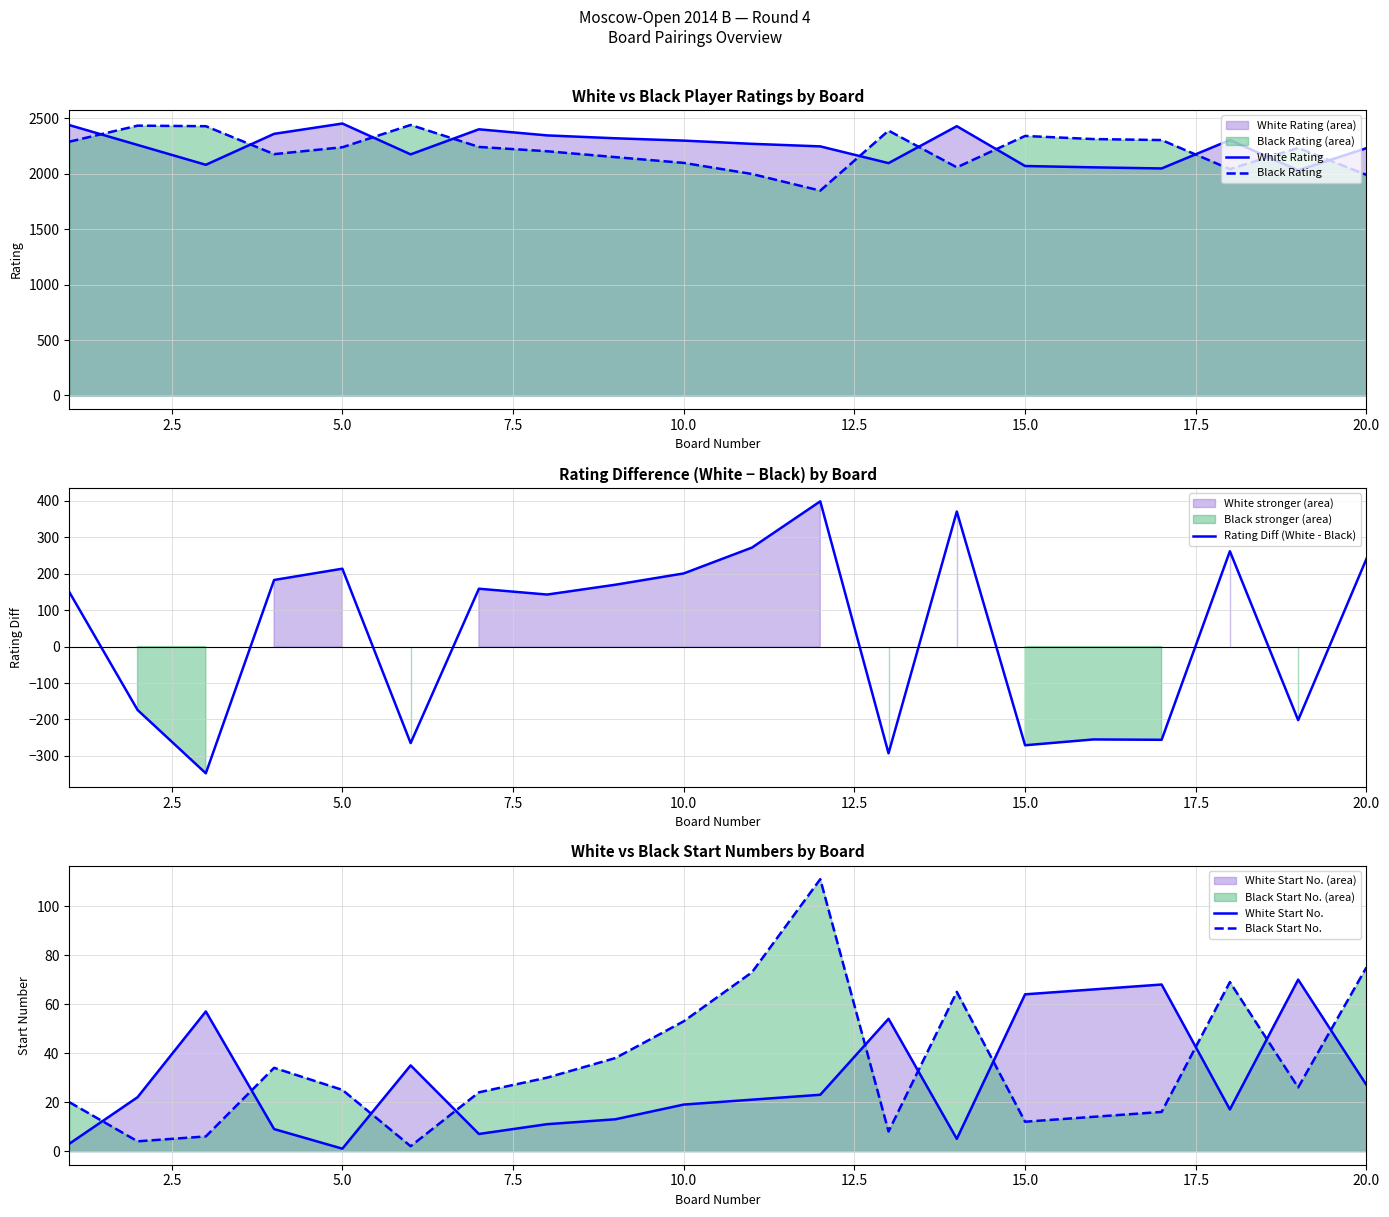

The value of White Rating at 20.0 is 3990. True or false?

False